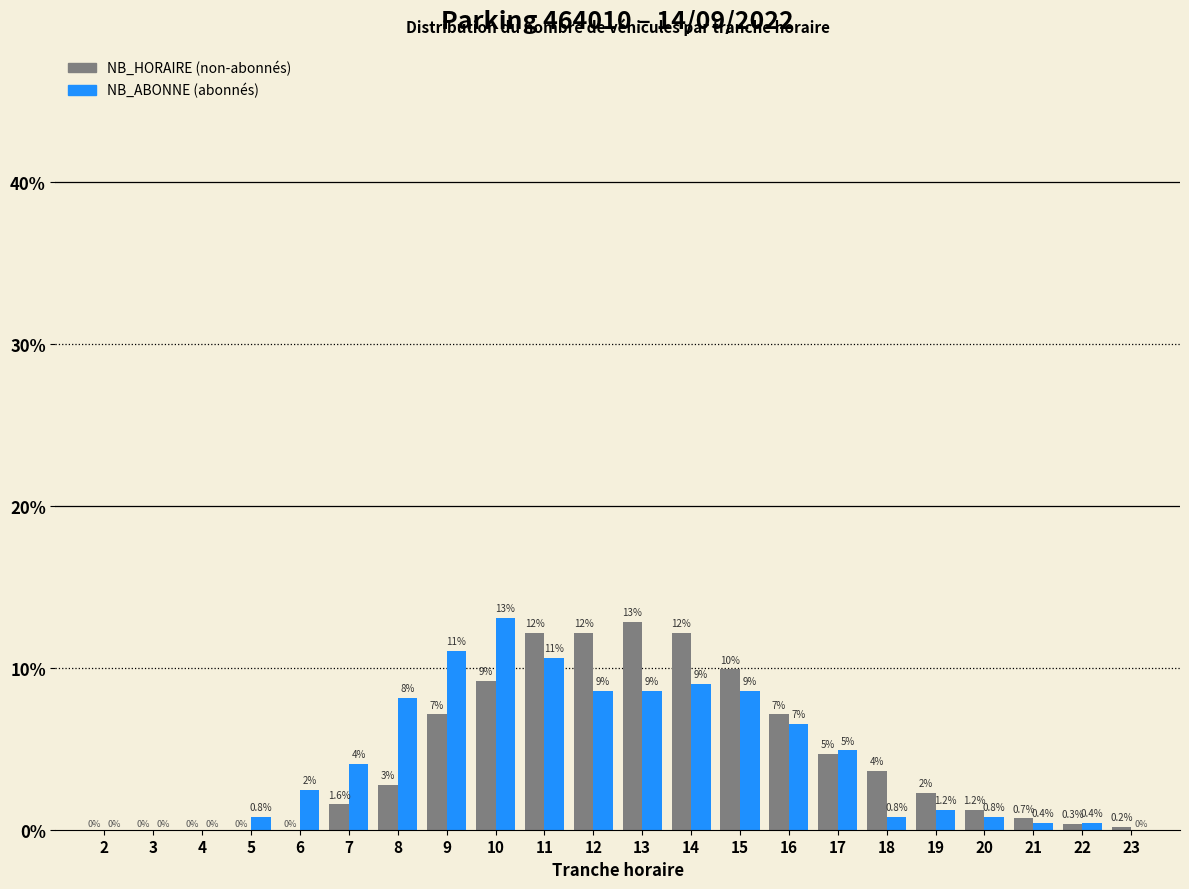

At which category is the sum across all series the highest?

11